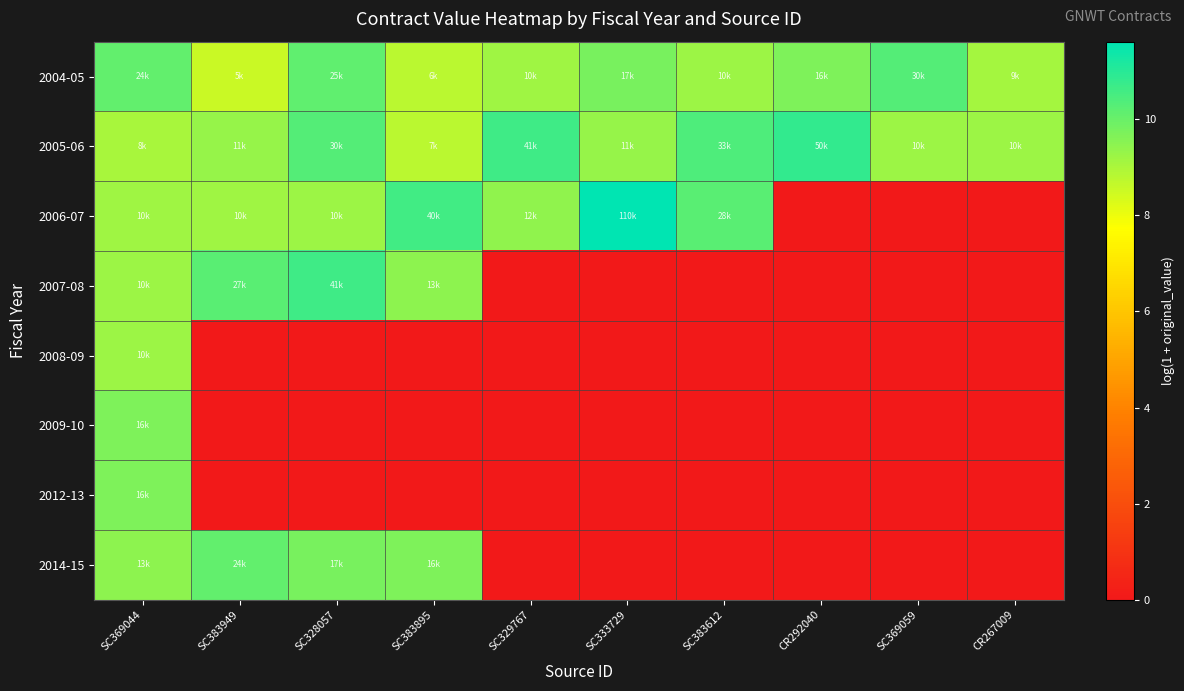

Reading left to right, transcribe all the data shown in this chart.

2004-05: SC369044=10.1	SC383949=8.6	SC328057=10.1	SC383895=8.8	SC329767=9.2	SC333729=9.8	SC383612=9.2	CR292040=9.7	SC369059=10.3	CR267009=9.1
2005-06: SC369044=9.0	SC383949=9.3	SC328057=10.3	SC383895=8.8	SC329767=10.6	SC333729=9.3	SC383612=10.4	CR292040=10.8	SC369059=9.2	CR267009=9.2
2006-07: SC369044=9.2	SC383949=9.2	SC328057=9.2	SC383895=10.6	SC329767=9.4	SC333729=11.6	SC383612=10.3	CR292040=0.0	SC369059=0.0	CR267009=0.0
2007-08: SC369044=9.2	SC383949=10.2	SC328057=10.6	SC383895=9.5	SC329767=0.0	SC333729=0.0	SC383612=0.0	CR292040=0.0	SC369059=0.0	CR267009=0.0
2008-09: SC369044=9.2	SC383949=0.0	SC328057=0.0	SC383895=0.0	SC329767=0.0	SC333729=0.0	SC383612=0.0	CR292040=0.0	SC369059=0.0	CR267009=0.0
2009-10: SC369044=9.7	SC383949=0.0	SC328057=0.0	SC383895=0.0	SC329767=0.0	SC333729=0.0	SC383612=0.0	CR292040=0.0	SC369059=0.0	CR267009=0.0
2012-13: SC369044=9.7	SC383949=0.0	SC328057=0.0	SC383895=0.0	SC329767=0.0	SC333729=0.0	SC383612=0.0	CR292040=0.0	SC369059=0.0	CR267009=0.0
2014-15: SC369044=9.5	SC383949=10.1	SC328057=9.8	SC383895=9.7	SC329767=0.0	SC333729=0.0	SC383612=0.0	CR292040=0.0	SC369059=0.0	CR267009=0.0